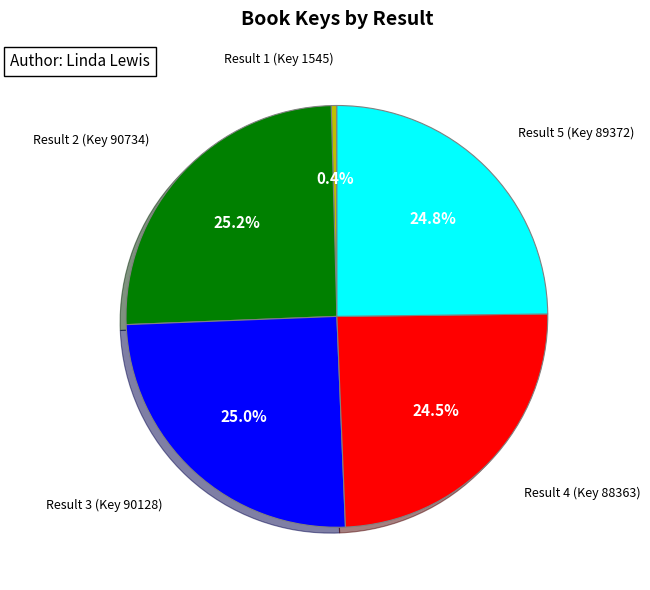

Does Result 5 (Key 89372) represent more than half of the total?

No